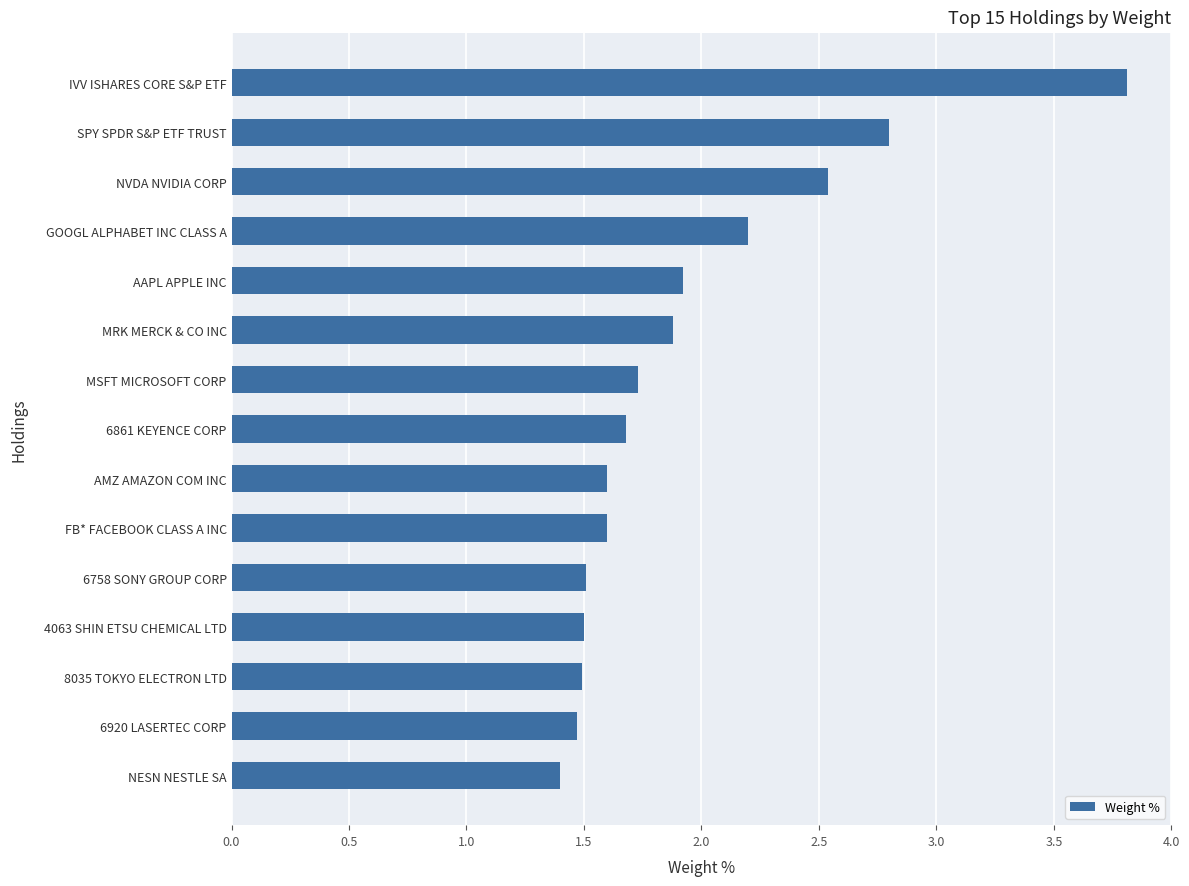

What is the smallest value displayed?

1.4